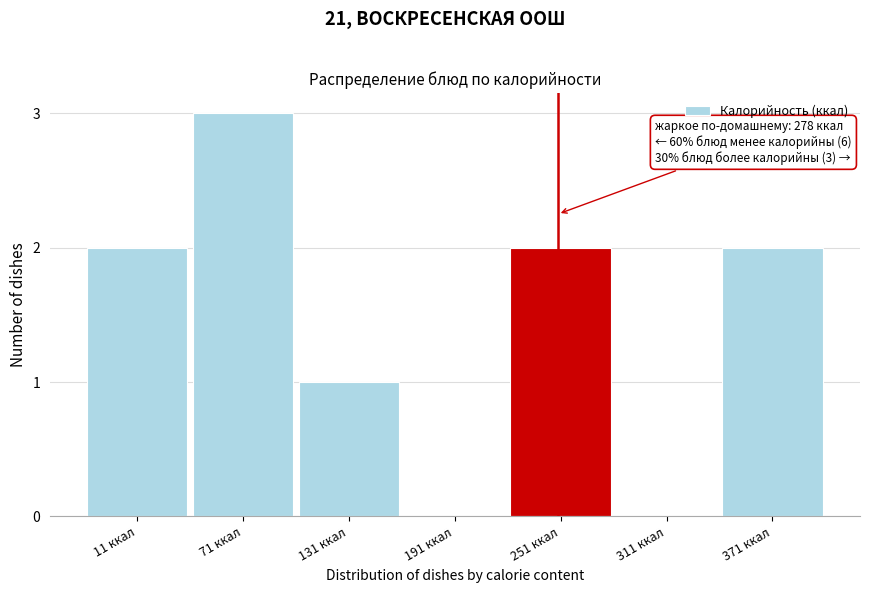

Reading right to left, transcribe all the data shown in this chart.

371 ккал=2	311 ккал=0	251 ккал=2	191 ккал=0	131 ккал=1	71 ккал=3	11 ккал=2